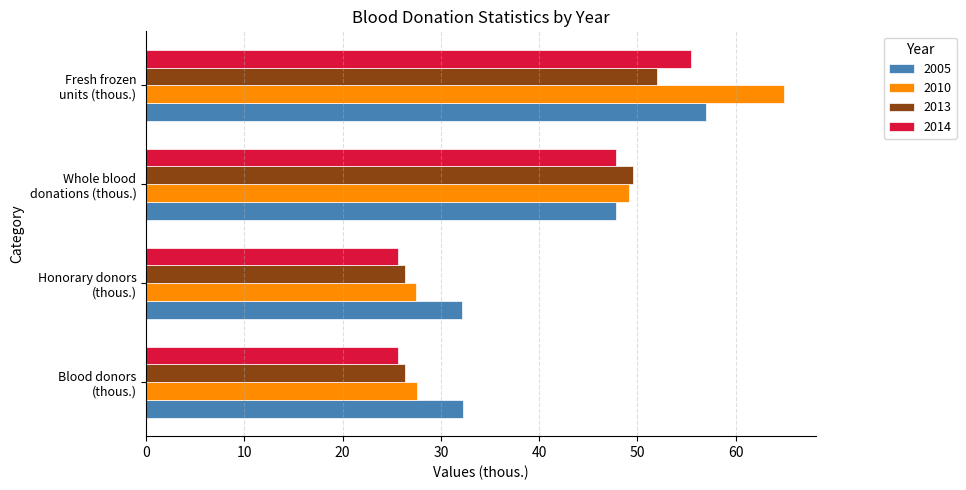

At which label does 2014 reach its peak?

Fresh frozen
units (thous.)